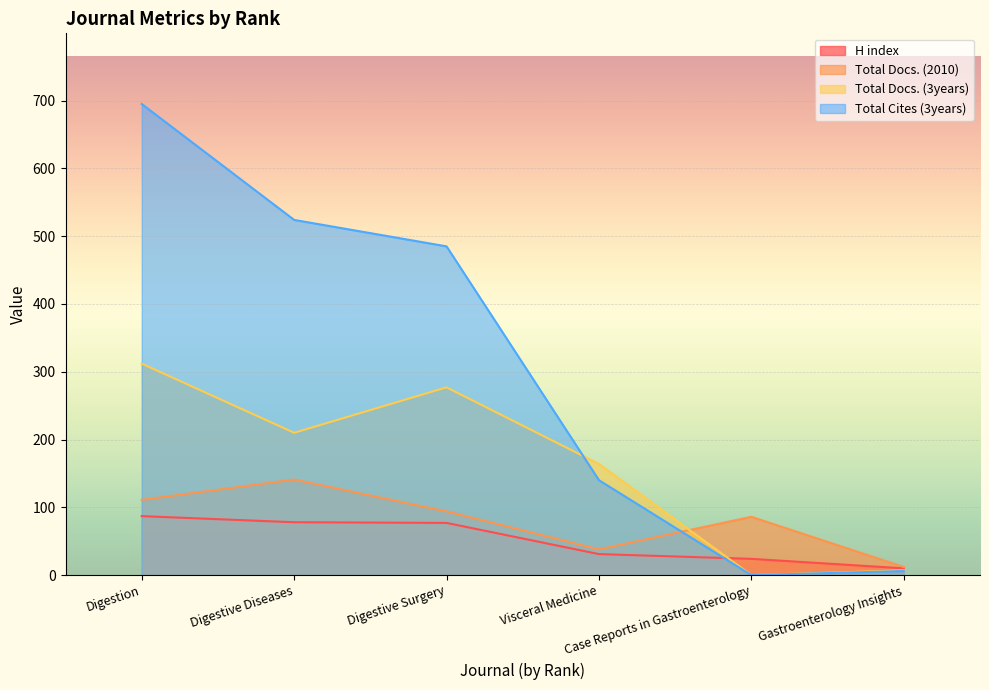

List the labels in order of Total Cites (3years) value, largest first.

Digestion, Digestive Diseases, Digestive Surgery, Visceral Medicine, Gastroenterology Insights, Case Reports in Gastroenterology